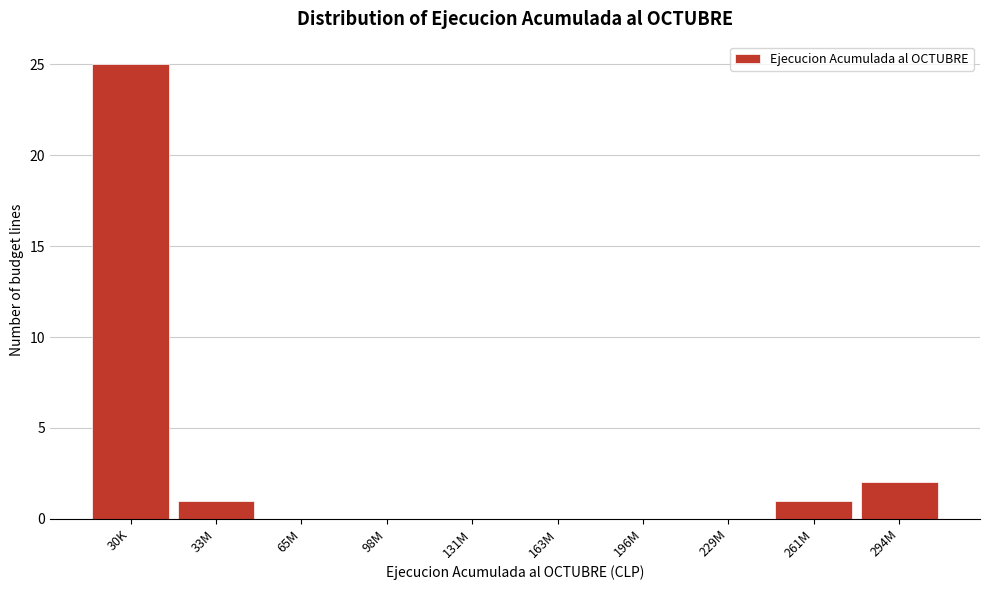

What is the sum of all values?

29